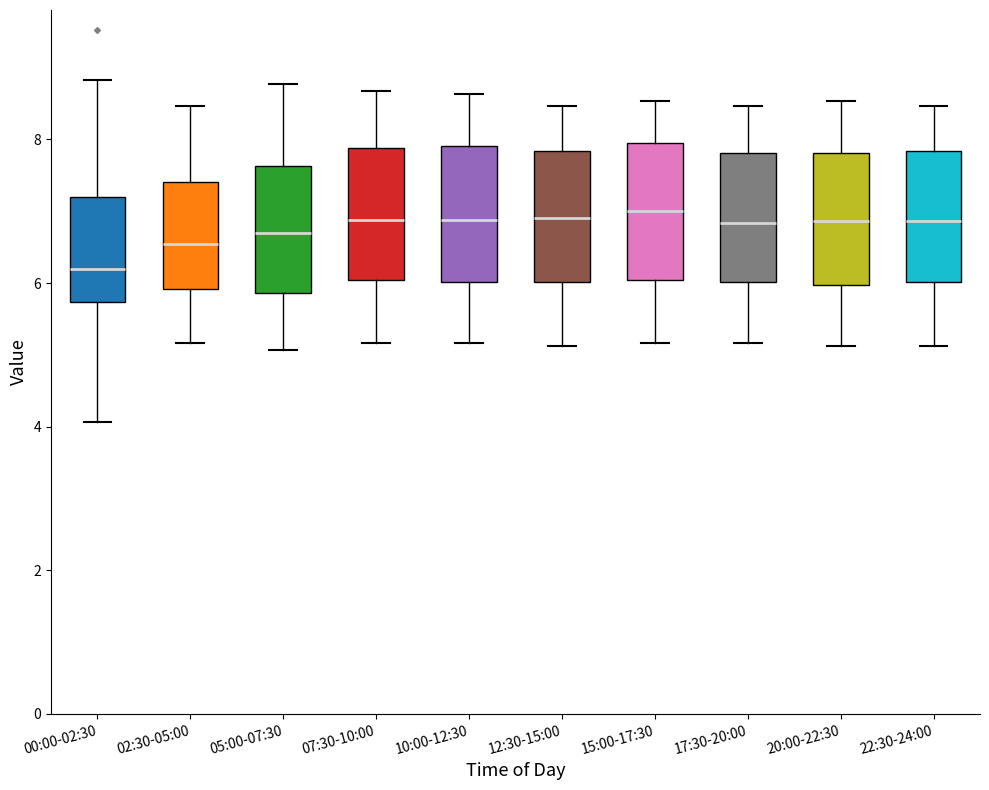

Reading left to right, read every box against the y-axis: the position of its median line, the range the box covers, and the ends of its whiskers. The values are not printed on the chart, so give them approximately, as read against the axis.

00:00-02:30: median 6.2, box 5.8 to 7.2, whiskers 4.0 to 8.8
02:30-05:00: median 6.6, box 6.0 to 7.4, whiskers 5.2 to 8.4
05:00-07:30: median 6.8, box 5.8 to 7.6, whiskers 5.0 to 8.8
07:30-10:00: median 6.8, box 6.0 to 7.8, whiskers 5.2 to 8.6
10:00-12:30: median 6.8, box 6.0 to 8.0, whiskers 5.2 to 8.6
12:30-15:00: median 7.0, box 6.0 to 7.8, whiskers 5.2 to 8.4
15:00-17:30: median 7.0, box 6.0 to 8.0, whiskers 5.2 to 8.6
17:30-20:00: median 6.8, box 6.0 to 7.8, whiskers 5.2 to 8.4
20:00-22:30: median 6.8, box 6.0 to 7.8, whiskers 5.2 to 8.6
22:30-24:00: median 6.8, box 6.0 to 7.8, whiskers 5.2 to 8.4